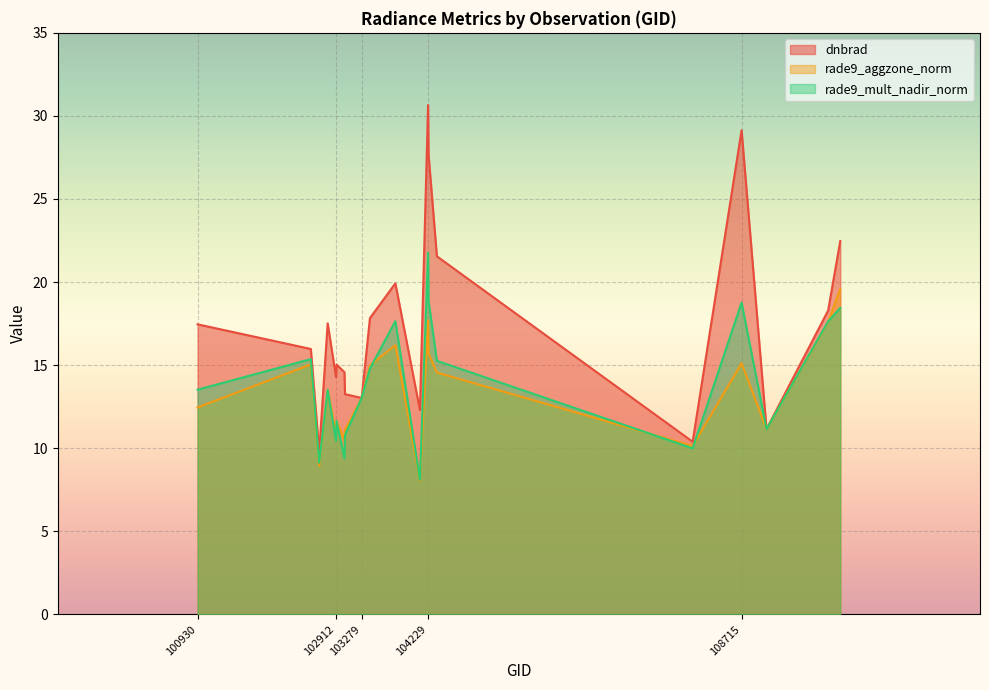

Which series has the largest total across all categories?

dnbrad